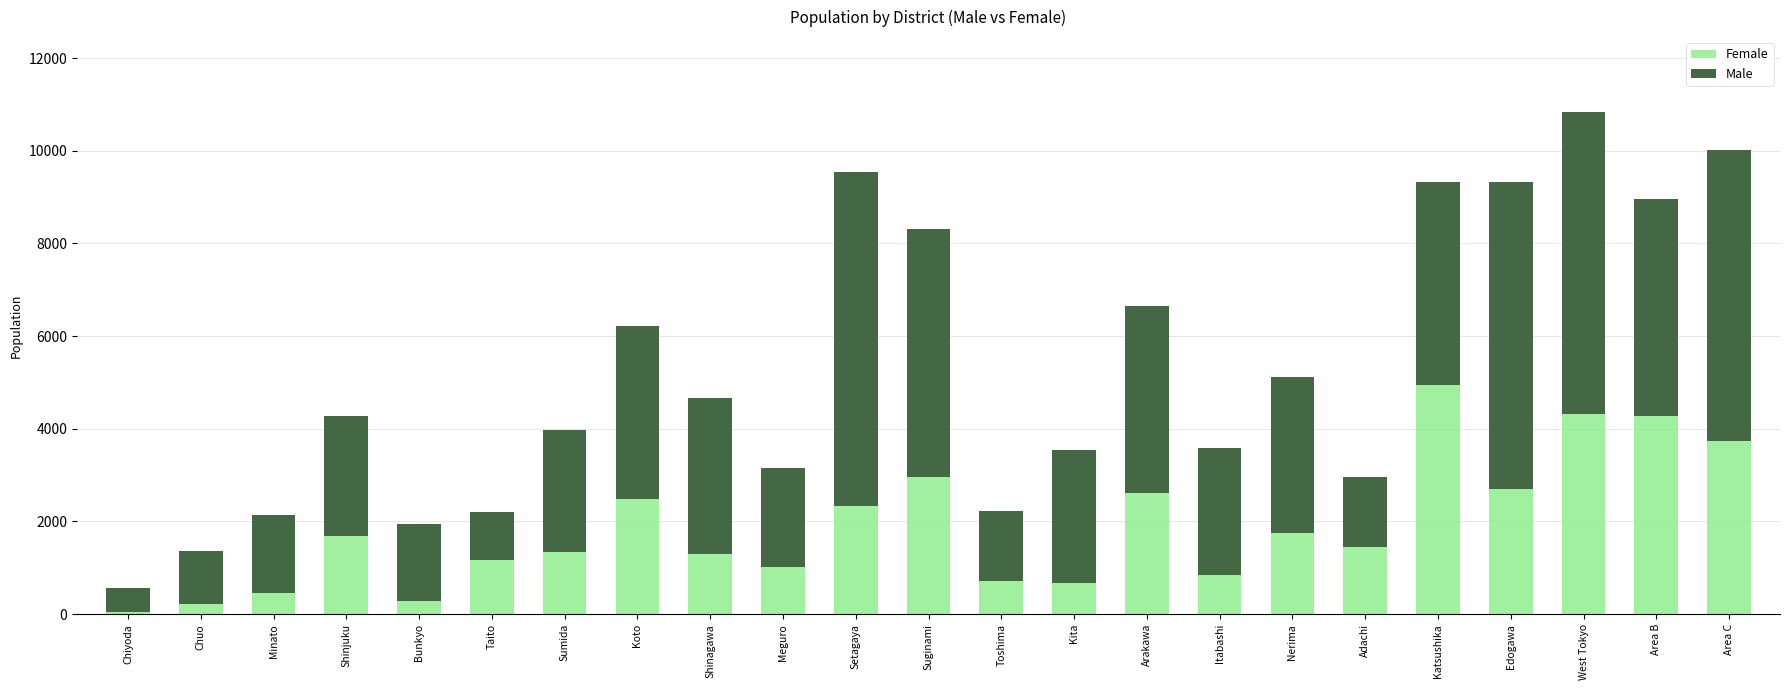

What are all the series names shown in the legend?

Female, Male